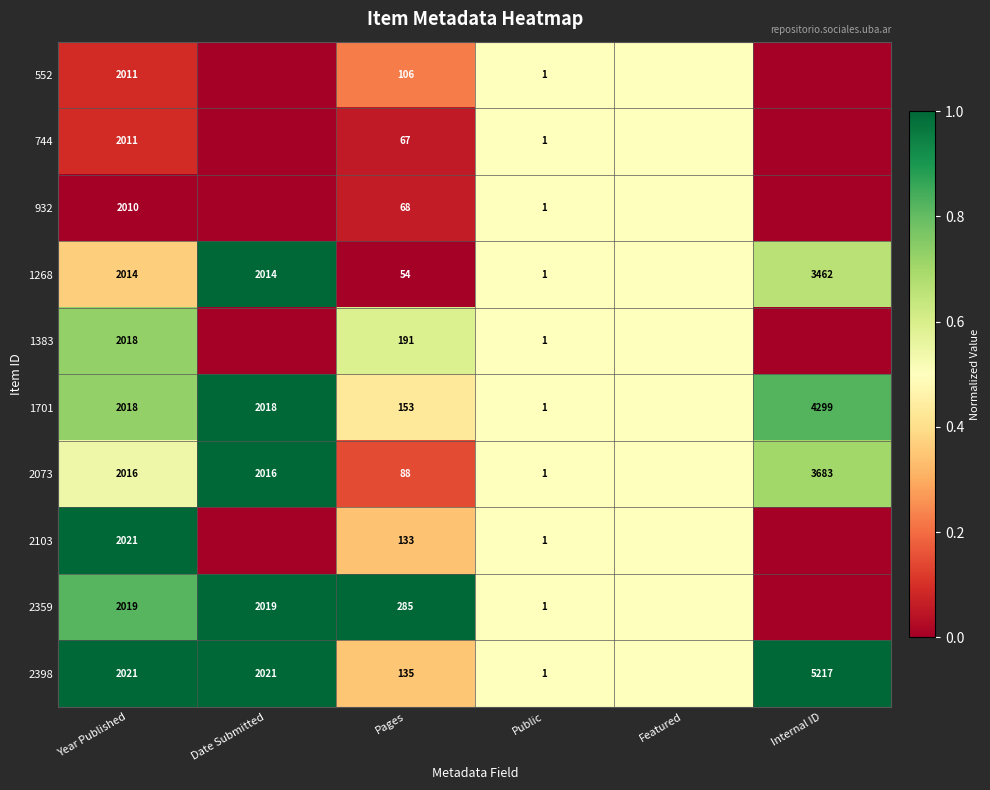

What is the sum of the 2073 values at Pages and Public?

89.0